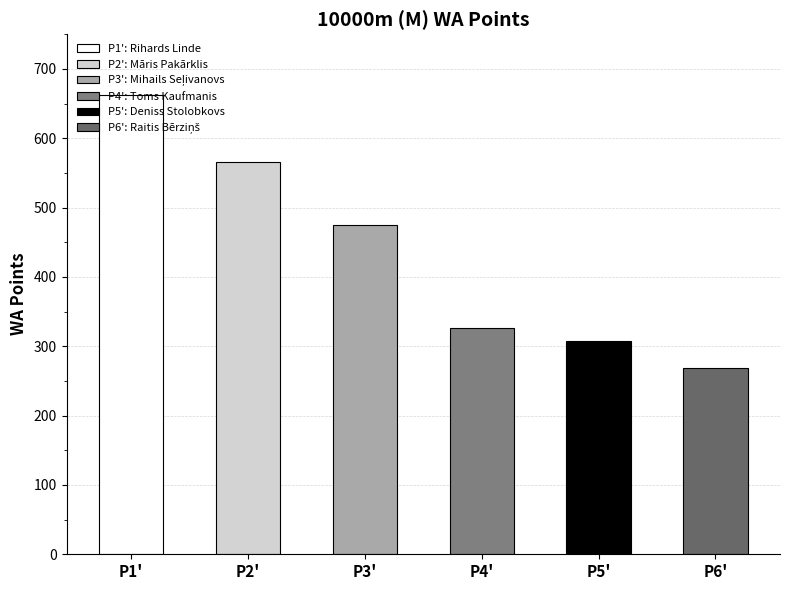

What is the sum of the values at P6' and P3'?

743